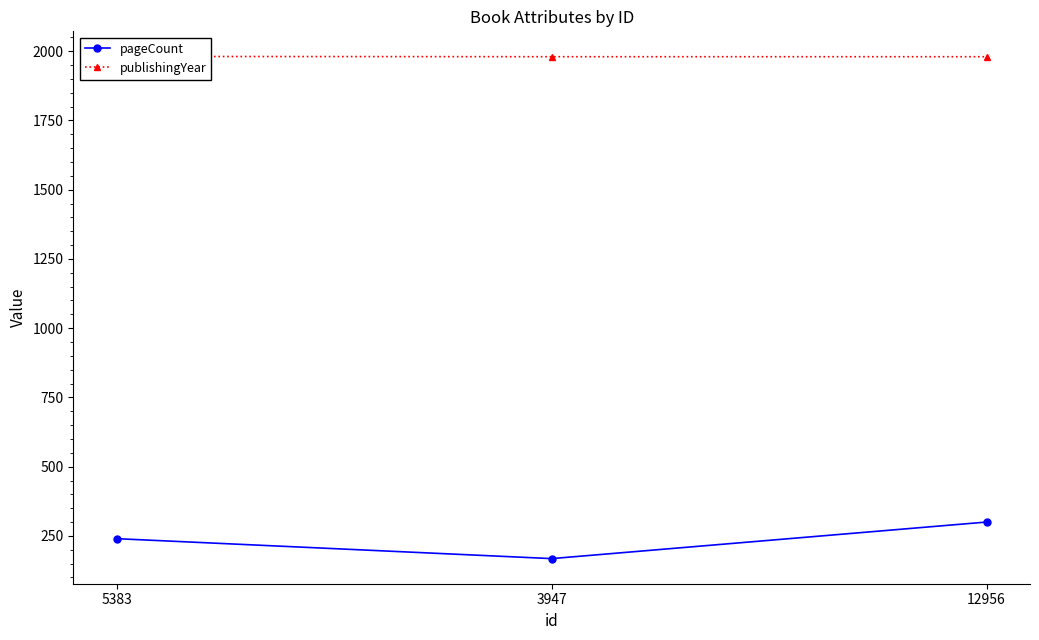

Count the publishingYear values in the range 1980 to 1981.

3